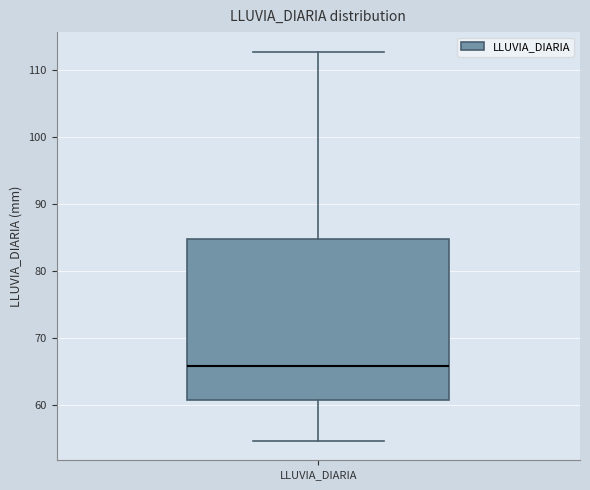

Transcribe this box plot: give where the median line is, the range the box spans, and where the two whiskers end, as read against the y-axis. The values are not printed on the chart, so give them approximately, as read against the axis.

median 66, box 61 to 85, whiskers 55 to 113